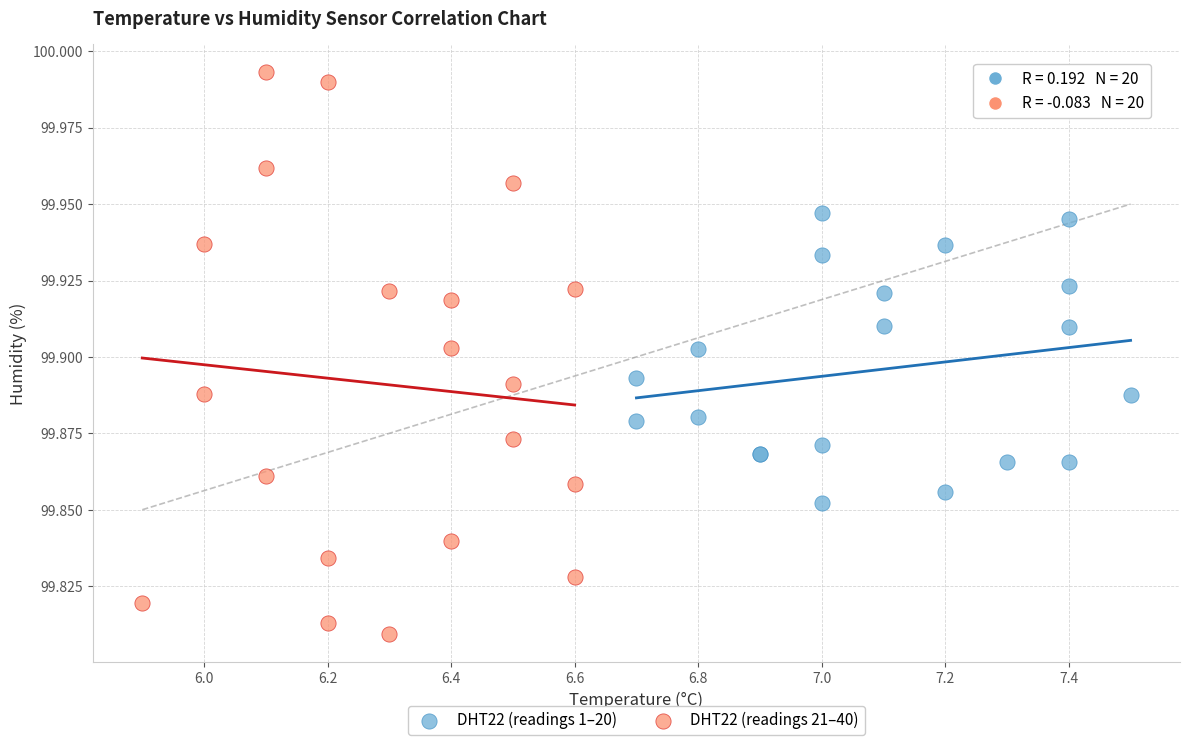

Which series reaches the minimum Y coordinate?

DHT22 (readings 21–40)